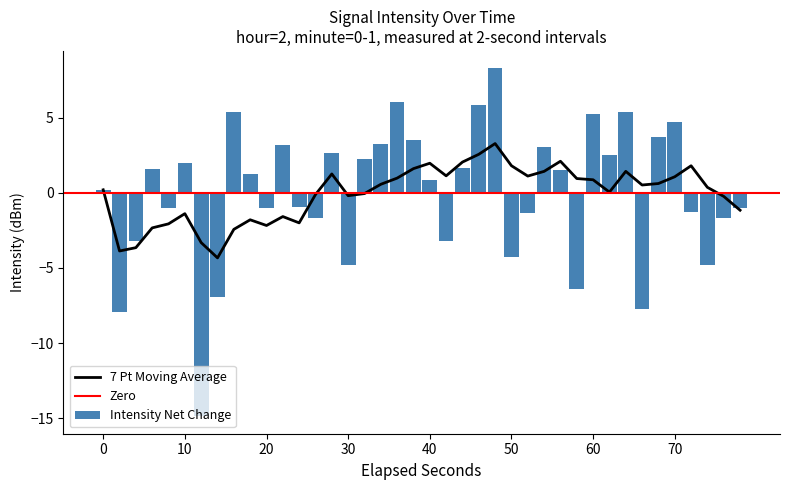

What is the difference between the maximum and minimum values?

23.2